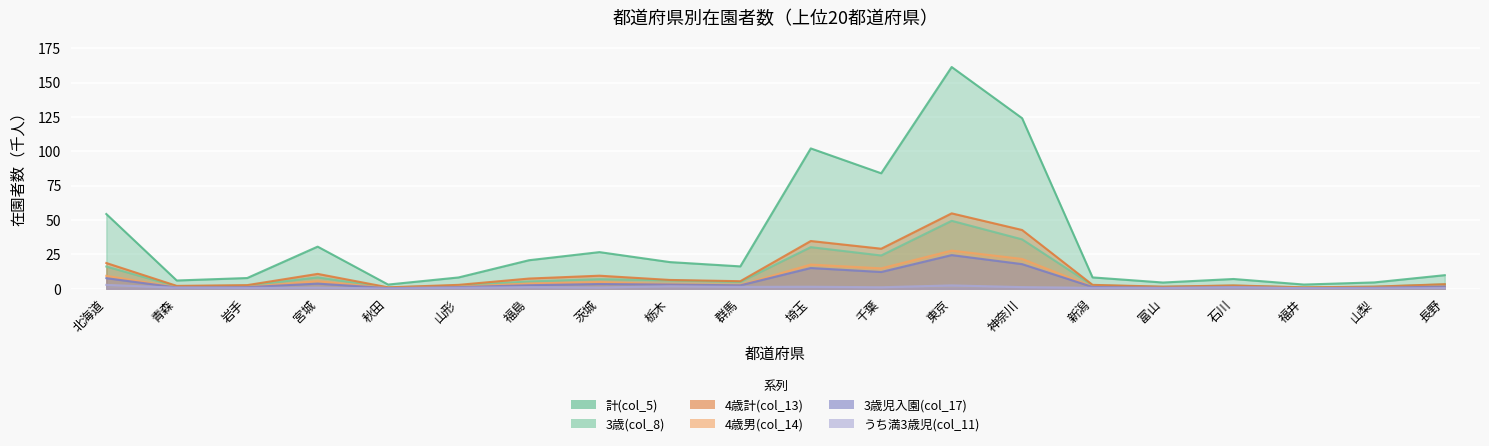

Where is the first local minimum for 4歳男(col_14)?

青森